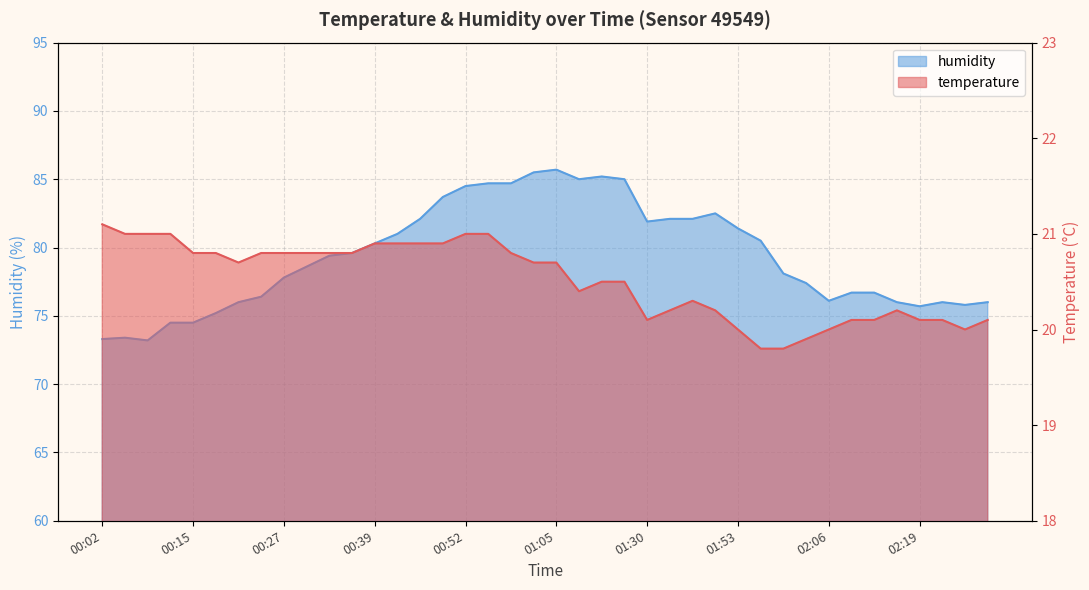

What are all the series names shown in the legend?

temperature, humidity